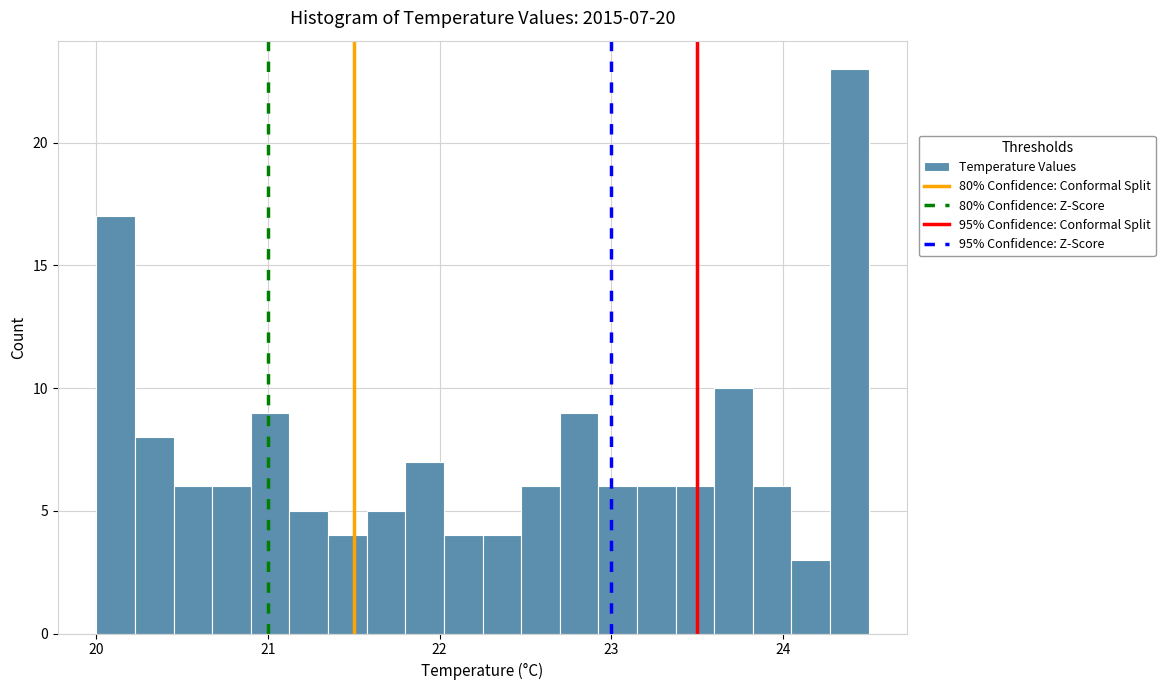

Around what value on the x-axis is the tallest bar? Give the approximate position of its centre, as read against the axis.

24.4